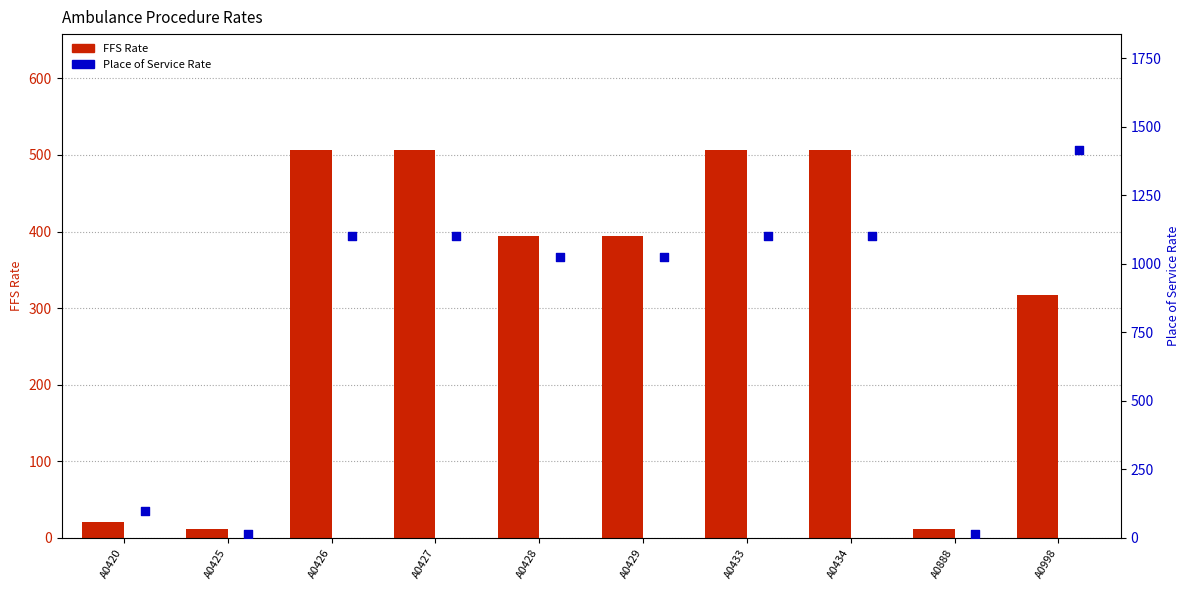

Which series reaches the minimum Y coordinate?

FFS Rate